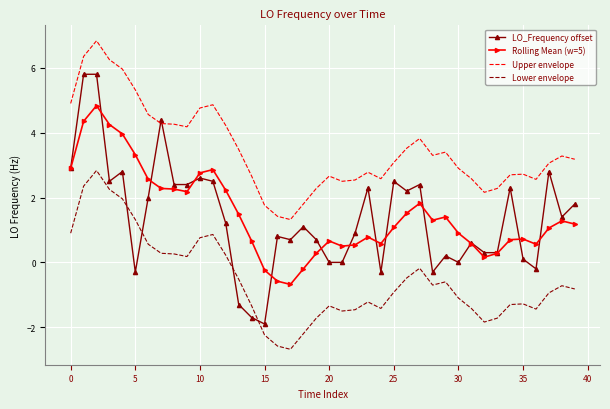

True or false: LO_Frequency offset has more than 0 points higher than both neighbors.

True